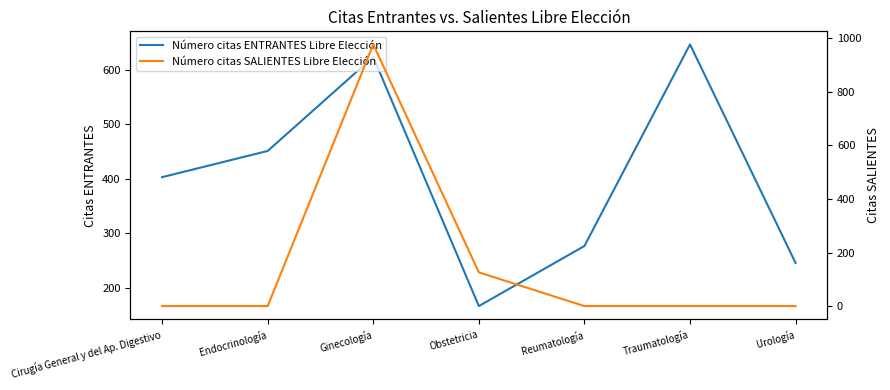

Where is Número citas SALIENTES Libre Elección nearest to the value 488?

Obstetricia